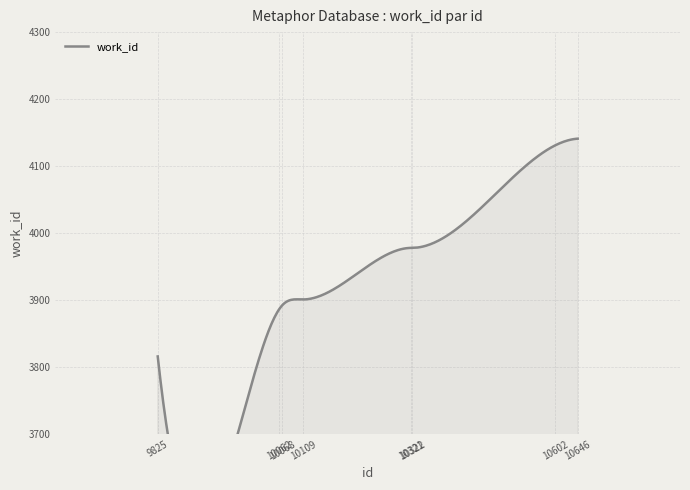

What is the average value?

3965